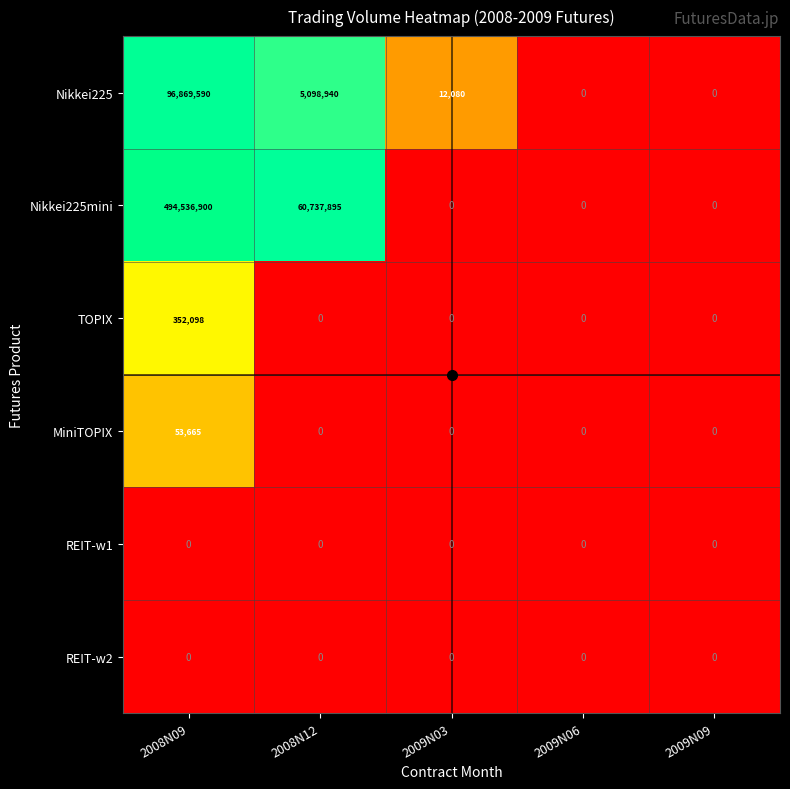

At which label is Nikkei225 closest to 48434795?

2008N12